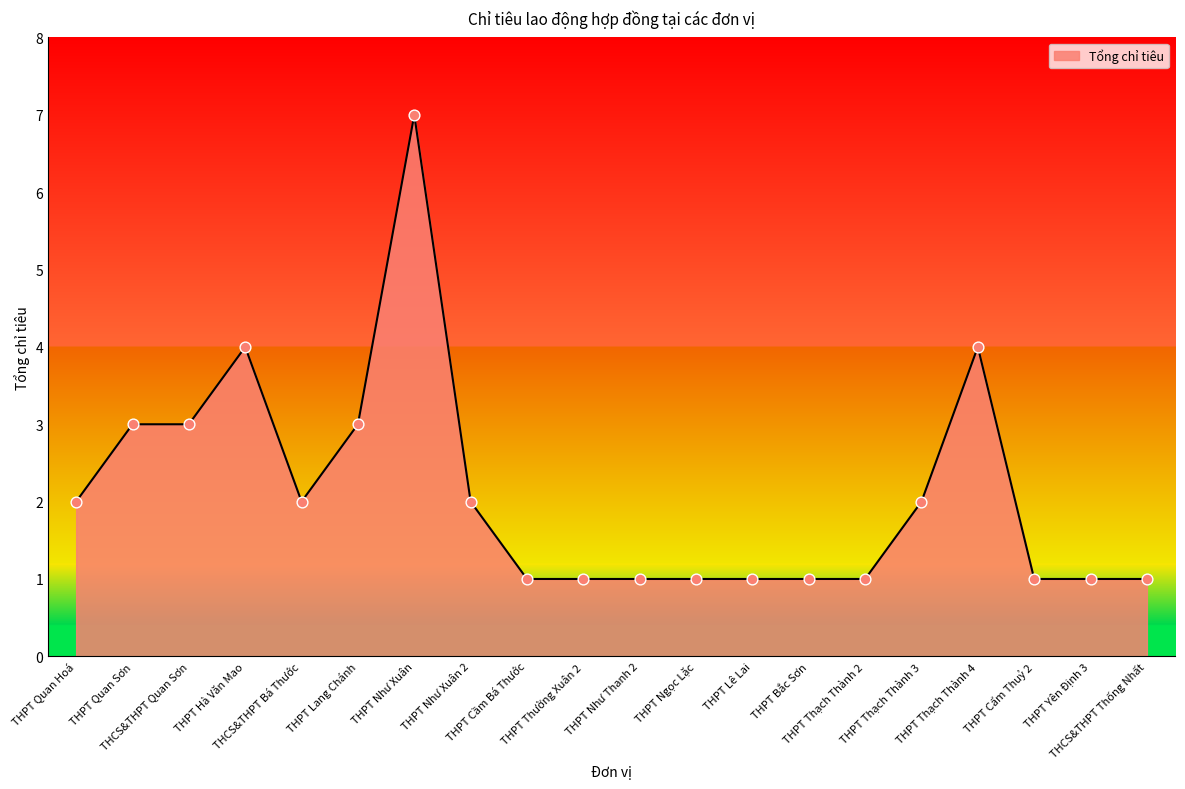

What is the ratio of the value at THPT Cầm Bá Thước to the value at THPT Thạch Thành 2?

1.0